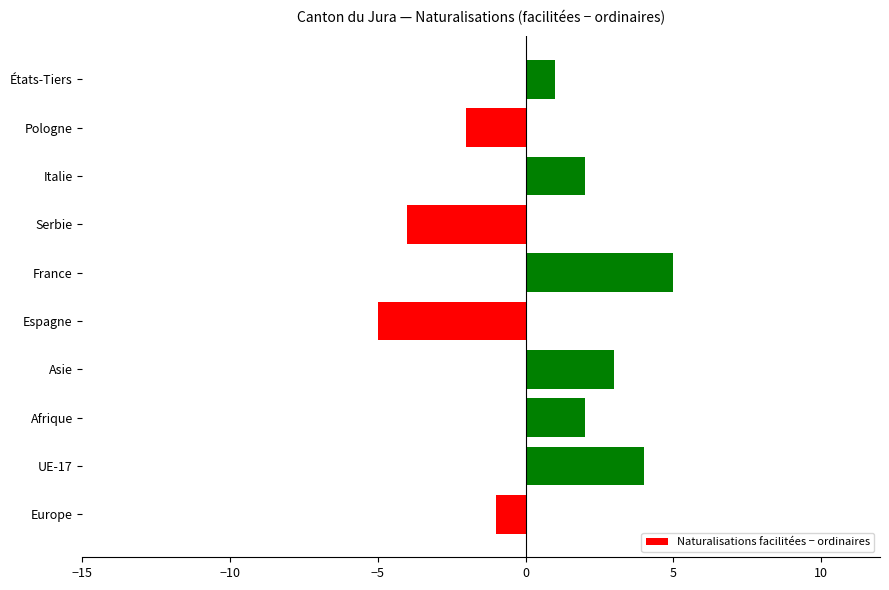

Reading bottom to top, transcribe all the data shown in this chart.

-1	4	2	3	-5	5	-4	2	-2	1